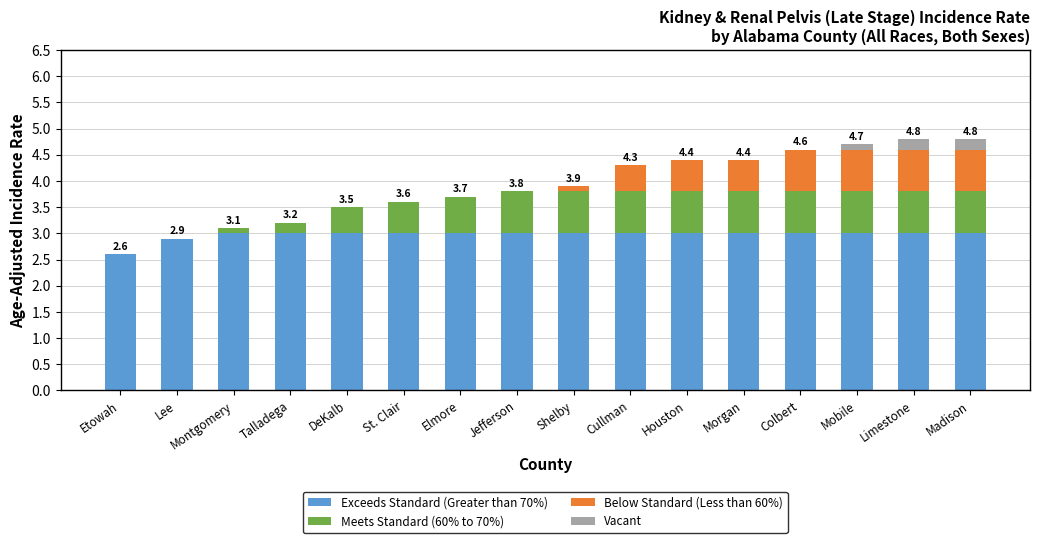

What is the sum of the Exceeds Standard (Greater than 70%) values at Houston and Limestone?

6.0